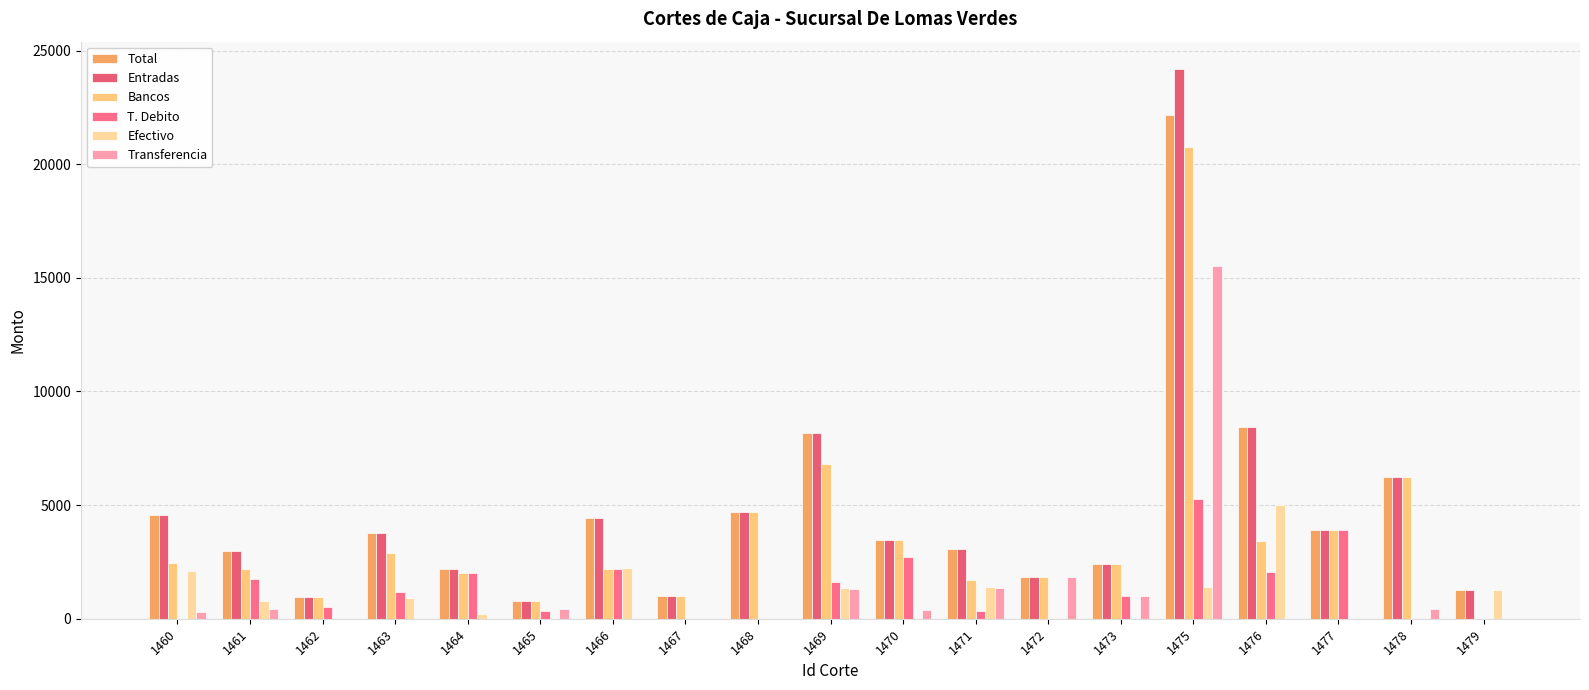

Is the value of T. Debito at 1461 greater than the value of Transferencia at 1468?

Yes